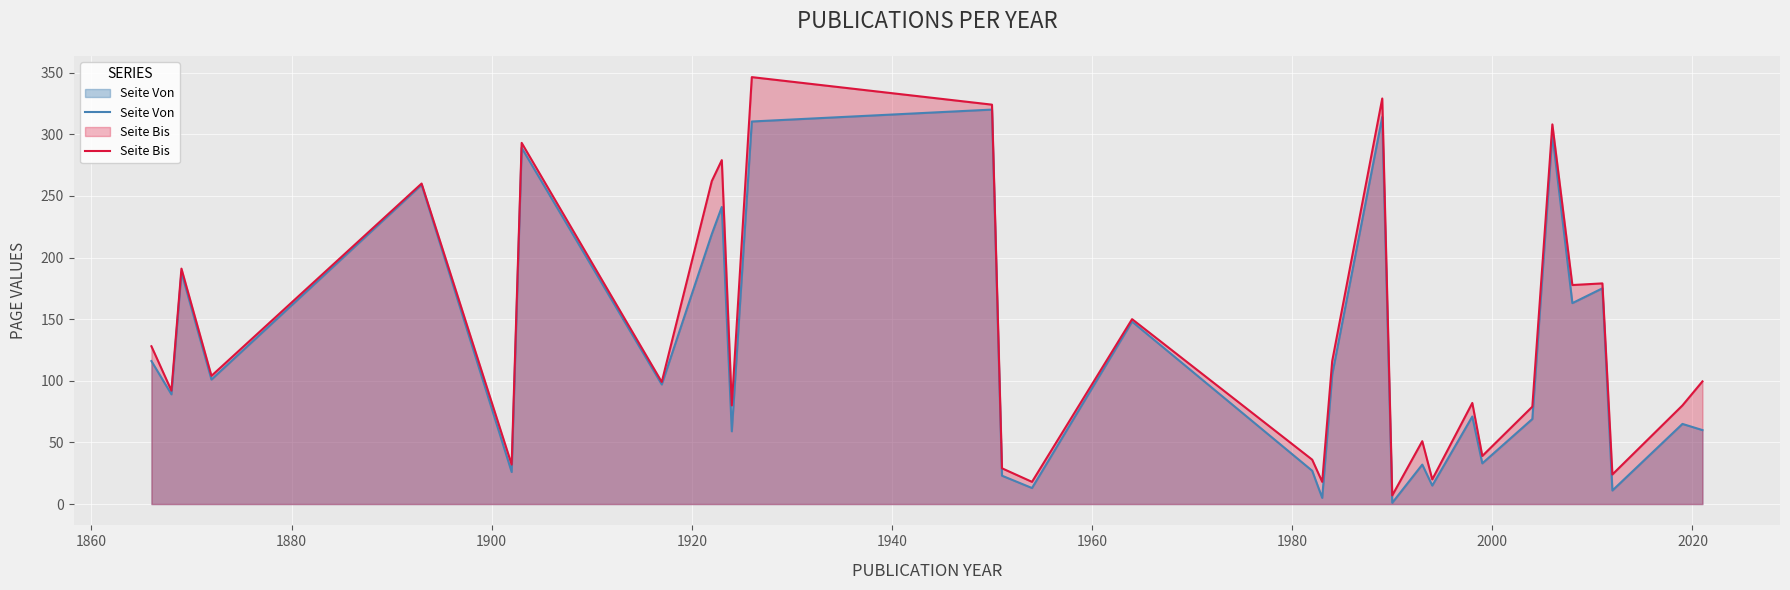

List the series in order of their peak value, lowest first.

Seite Von, Seite Bis